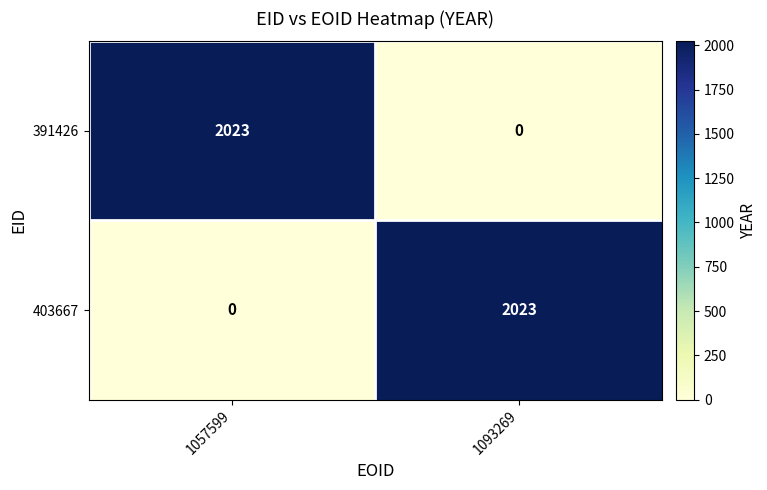

Reading left to right, transcribe all the data shown in this chart.

391426: 1057599=2023	1093269=0
403667: 1057599=0	1093269=2023